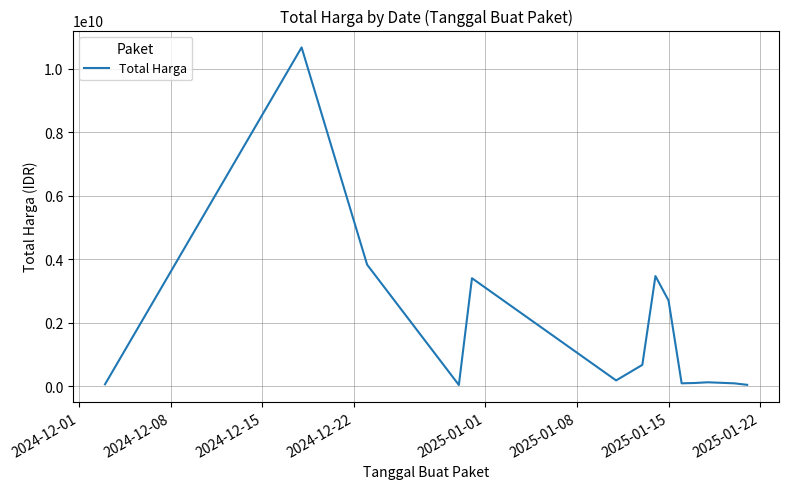

What is the greatest value displayed?

10674283200